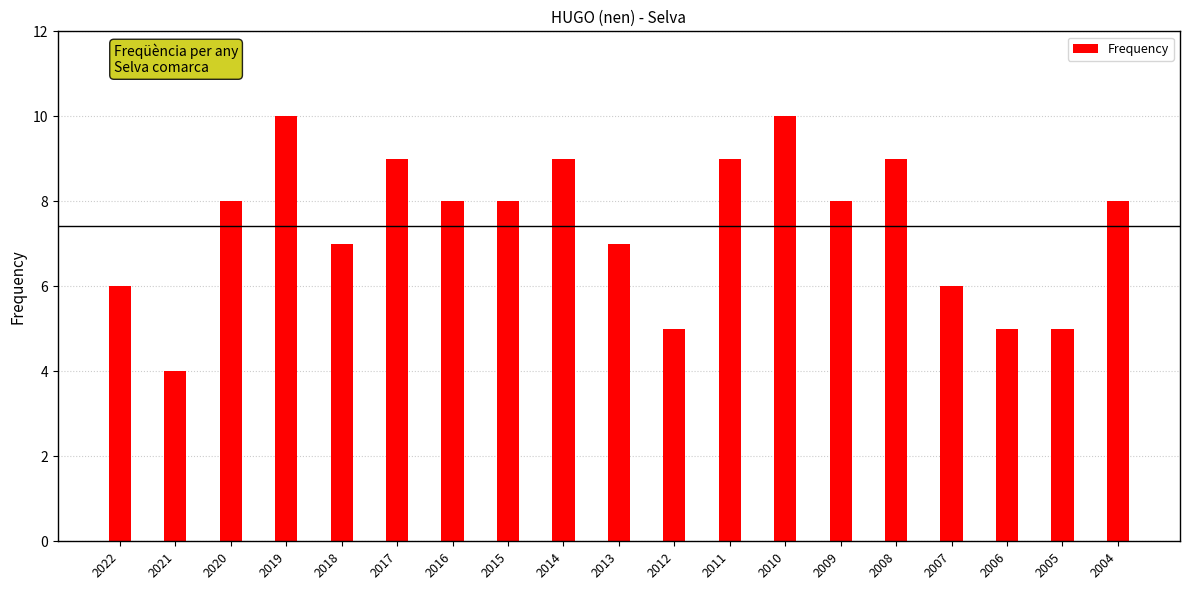

Approximately how many times larger is the value at 2007 compared to 2021?

1.5